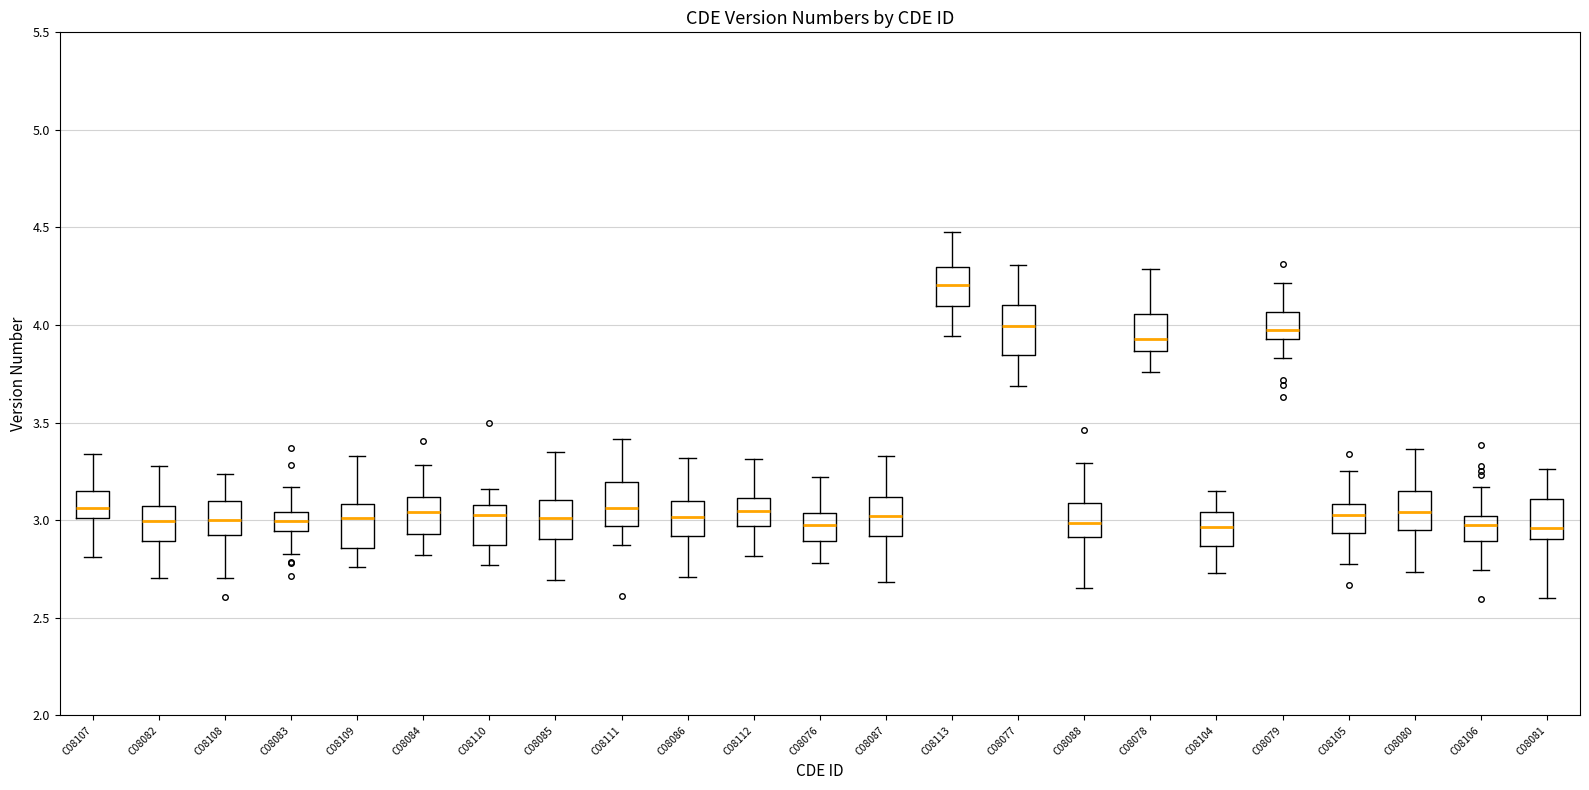

Reading left to right, read every box against the y-axis: the position of its median line, the range the box covers, and the ends of its whiskers. The values are not printed on the chart, so give them approximately, as read against the axis.

C08107: median 3.05, box 3.00 to 3.15, whiskers 2.80 to 3.35
C08082: median 3.00, box 2.90 to 3.05, whiskers 2.70 to 3.30
C08108: median 3.00, box 2.90 to 3.10, whiskers 2.70 to 3.25
C08083: median 3.00, box 2.95 to 3.05, whiskers 2.80 to 3.15
C08109: median 3.00, box 2.85 to 3.10, whiskers 2.75 to 3.35
C08084: median 3.05, box 2.95 to 3.10, whiskers 2.80 to 3.30
C08110: median 3.05, box 2.85 to 3.10, whiskers 2.75 to 3.15
C08085: median 3.00, box 2.90 to 3.10, whiskers 2.70 to 3.35
C08111: median 3.05, box 2.95 to 3.20, whiskers 2.85 to 3.40
C08086: median 3.00, box 2.90 to 3.10, whiskers 2.70 to 3.30
C08112: median 3.05, box 2.95 to 3.10, whiskers 2.80 to 3.30
C08076: median 3.00, box 2.90 to 3.05, whiskers 2.80 to 3.20
C08087: median 3.00, box 2.90 to 3.10, whiskers 2.70 to 3.35
C08113: median 4.20, box 4.10 to 4.30, whiskers 3.95 to 4.45
C08077: median 4.00, box 3.85 to 4.10, whiskers 3.70 to 4.30
C08088: median 3.00, box 2.90 to 3.10, whiskers 2.65 to 3.30
C08078: median 3.95, box 3.85 to 4.05, whiskers 3.75 to 4.30
C08104: median 2.95, box 2.85 to 3.05, whiskers 2.75 to 3.15
C08079: median 4.00, box 3.95 to 4.05, whiskers 3.85 to 4.20
C08105: median 3.05, box 2.95 to 3.10, whiskers 2.80 to 3.25
C08080: median 3.05, box 2.95 to 3.15, whiskers 2.75 to 3.35
C08106: median 3.00 (just below the box's upper edge), box 2.90 to 3.00, whiskers 2.75 to 3.15
C08081: median 2.95, box 2.90 to 3.10, whiskers 2.60 to 3.25